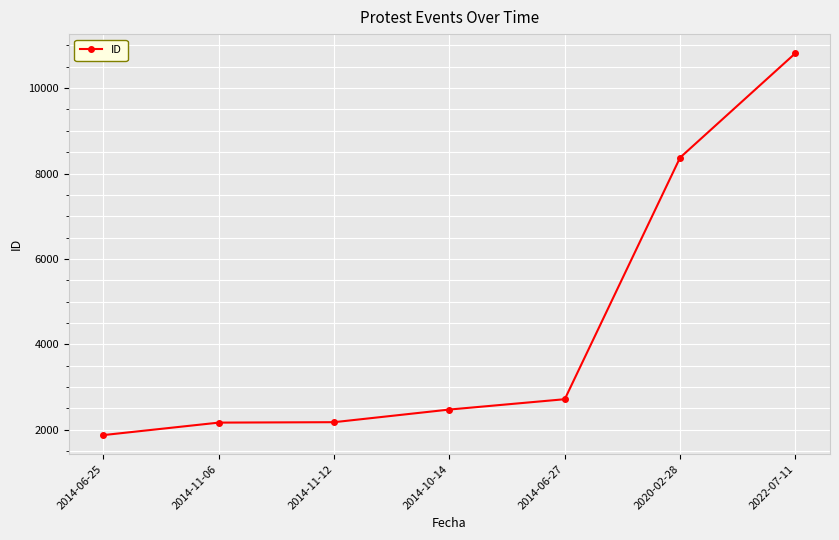

What is the label of the 4th point from the left?

2014-10-14